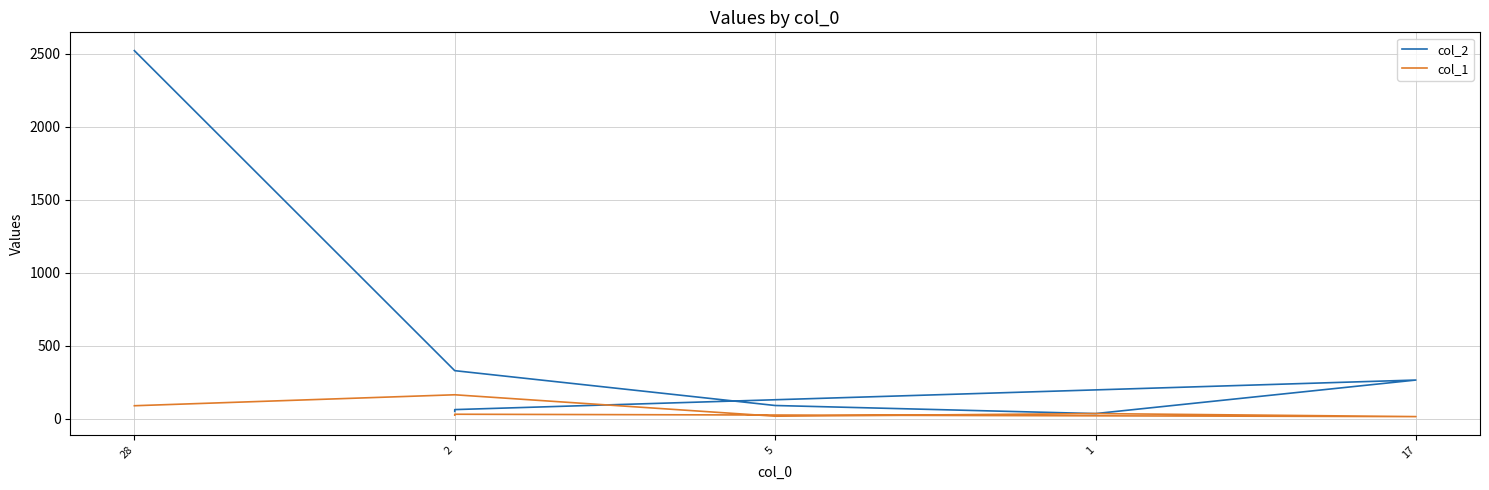

True or false: col_2 has more than 0 interior local peaks.

True